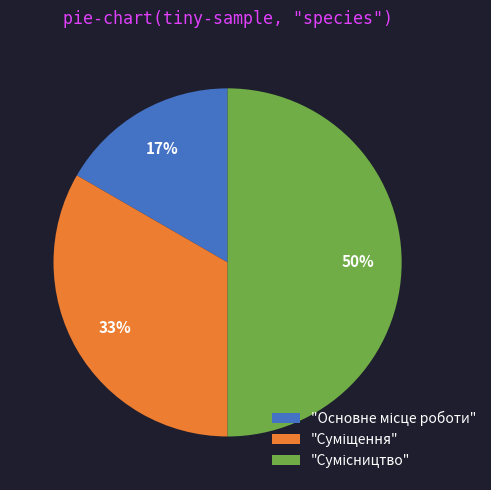

To the nearest percent, what is the average slice percentage?

33%